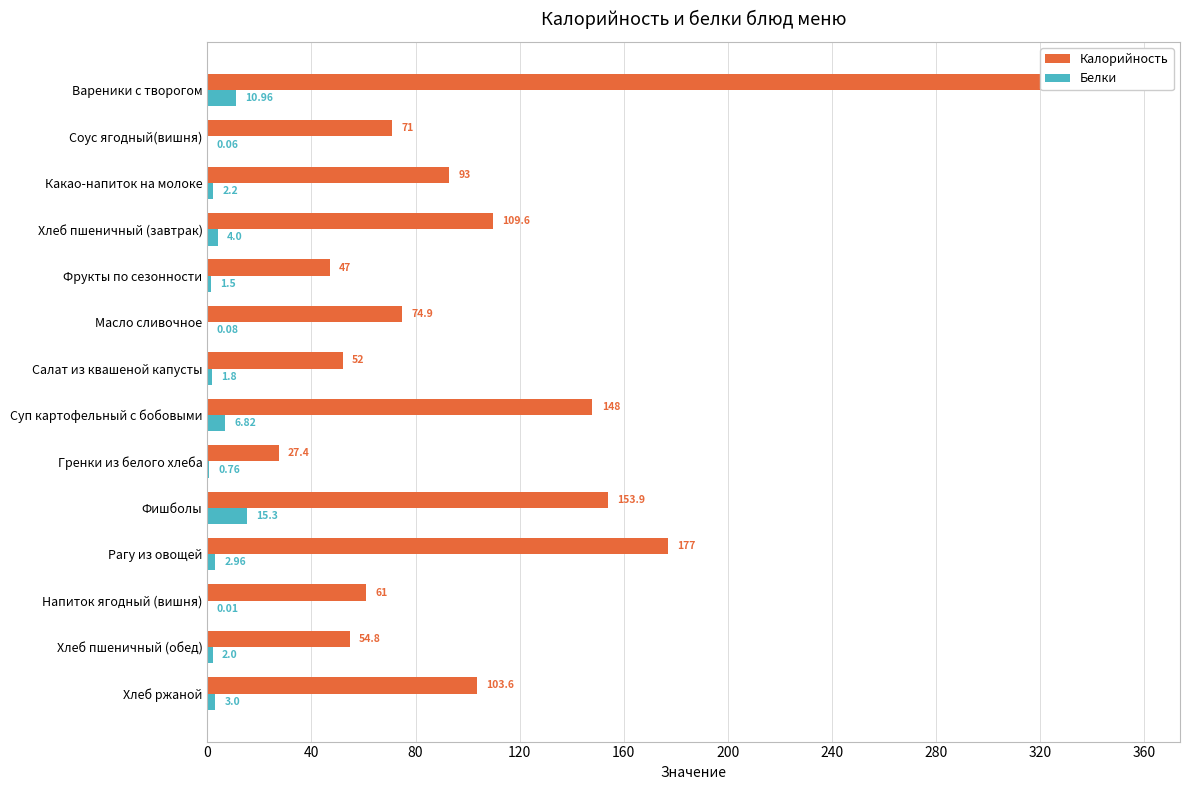

List the series in order of their overall mean, lowest first.

Белки, Калорийность